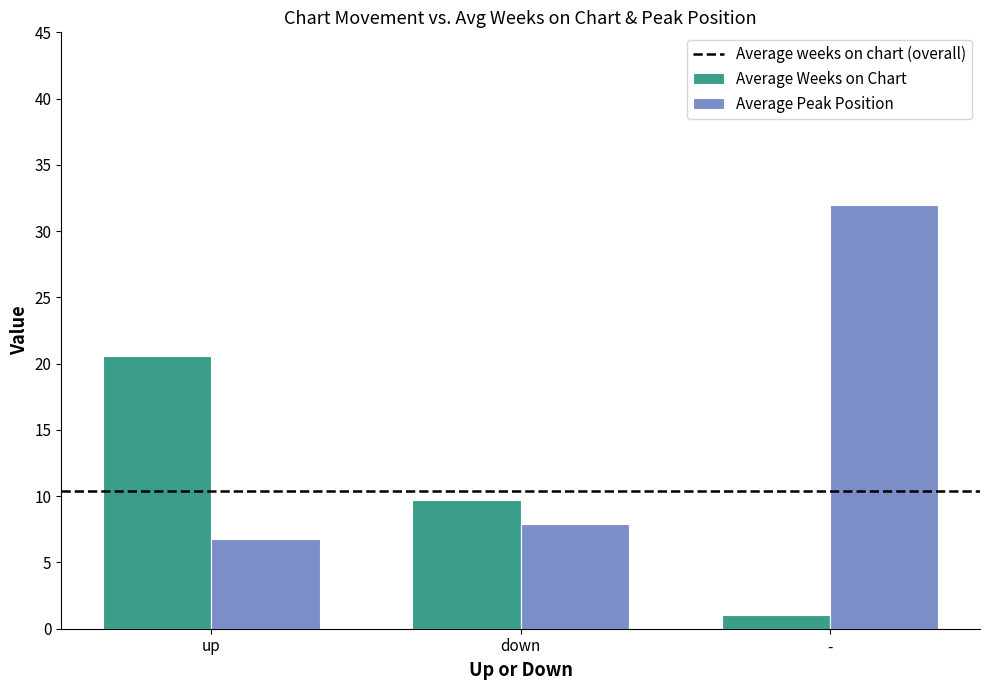

At which category does the chart reach its minimum across all series?

-